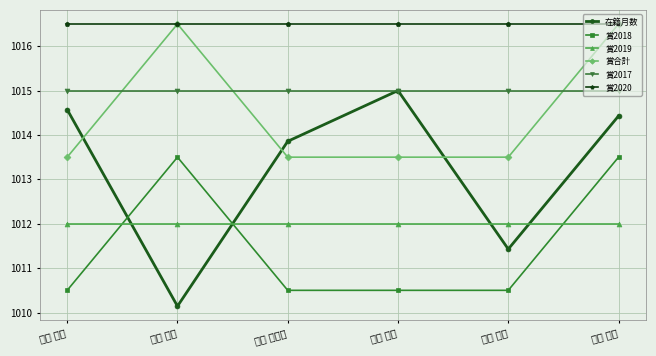

How many series are shown in this chart?

6